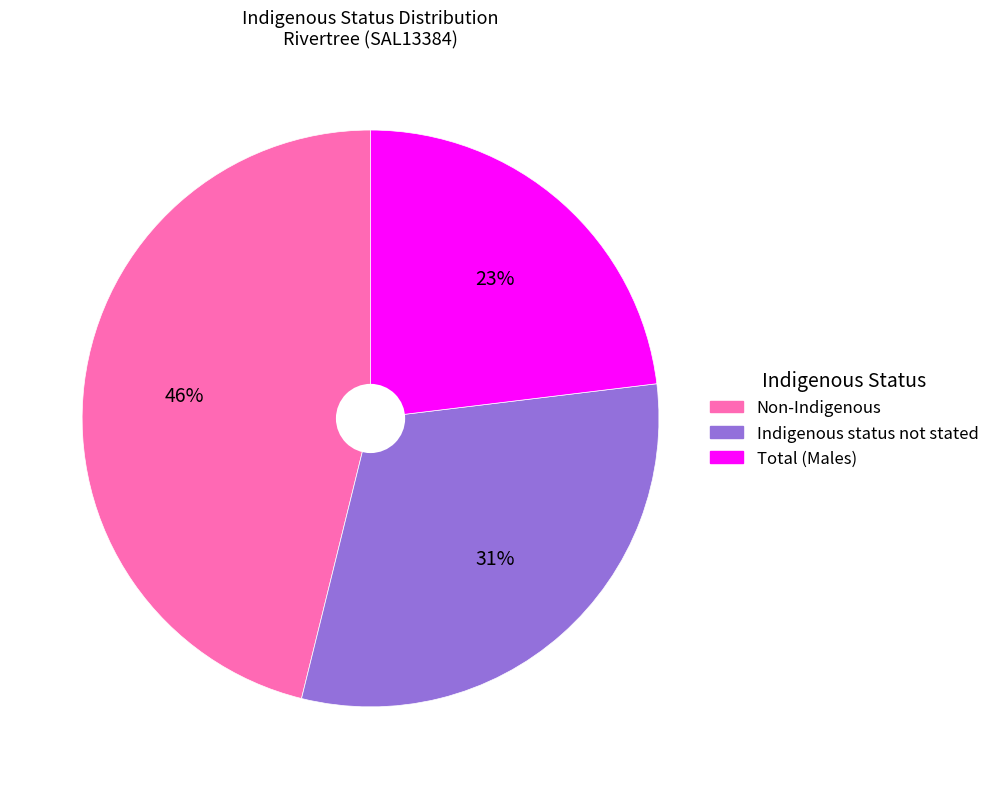

Does any single category account for the majority?

No